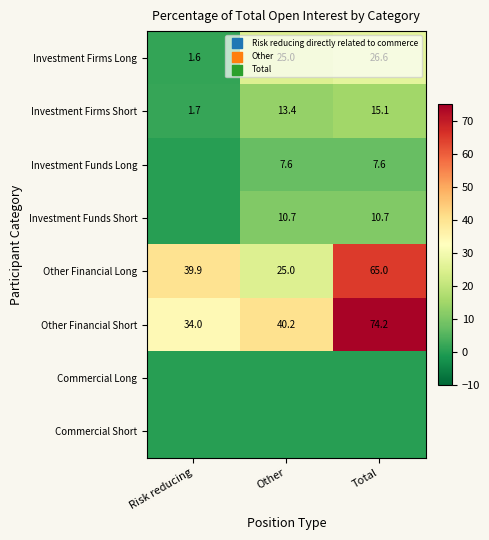

Rank the categories by Investment Firms Short value from highest to lowest.

Total, Other, Risk reducing